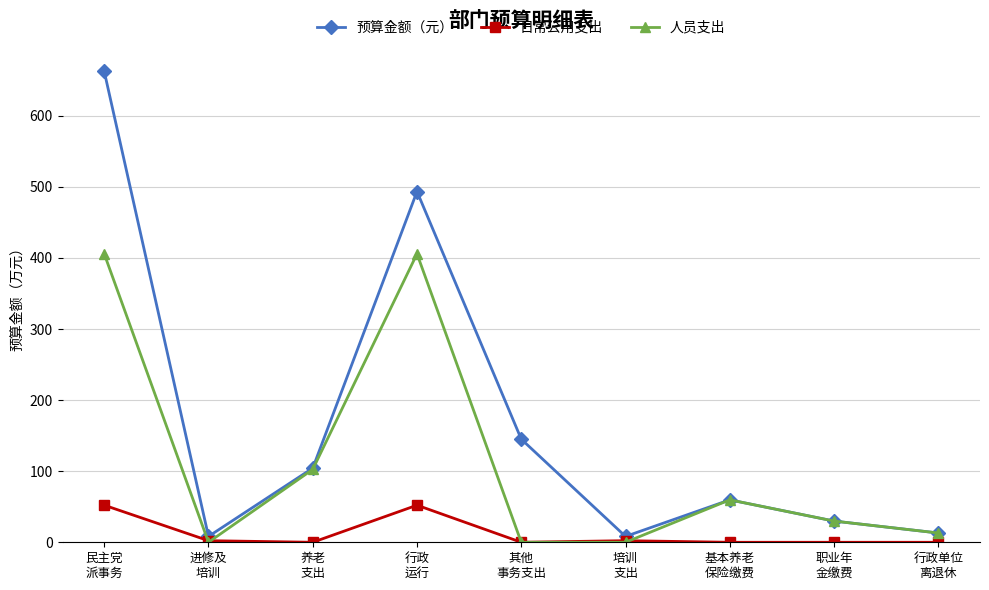

How many interior local peaks does the 预算金额（元） series have?

2